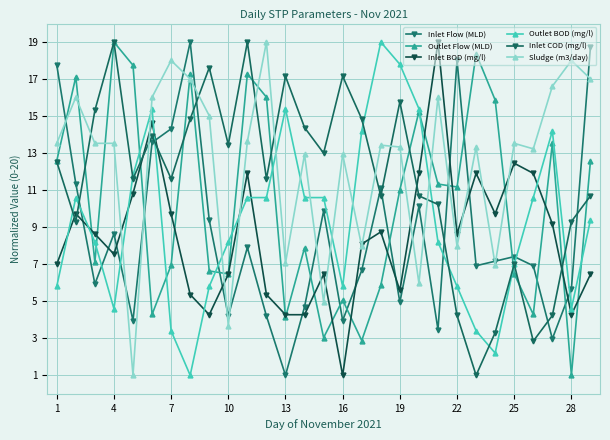

What is the value of the Sludge (m3/day) point at the 18th from the left?

13.4